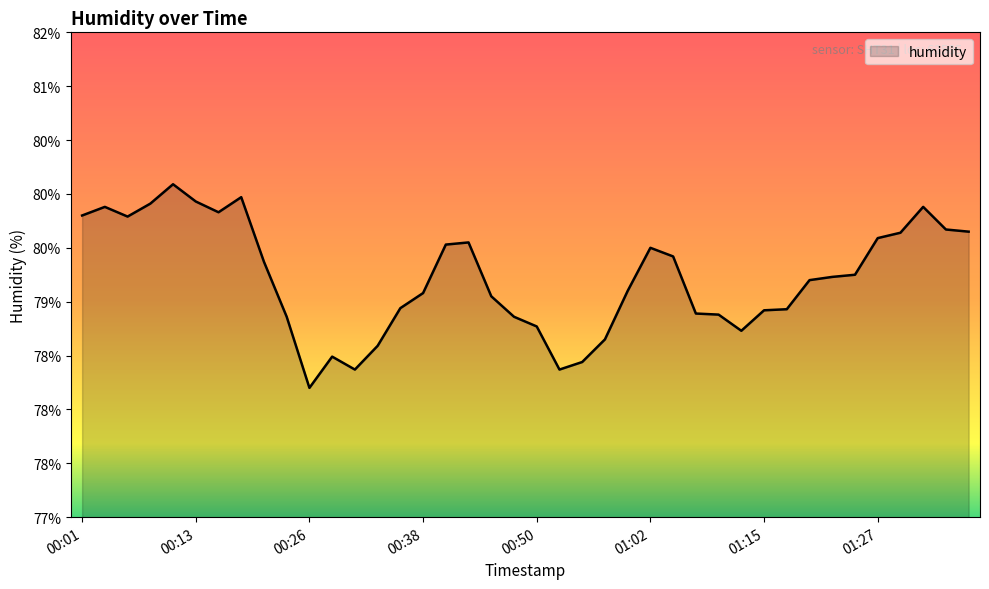

Is this an area chart (filled region under the line)?

Yes